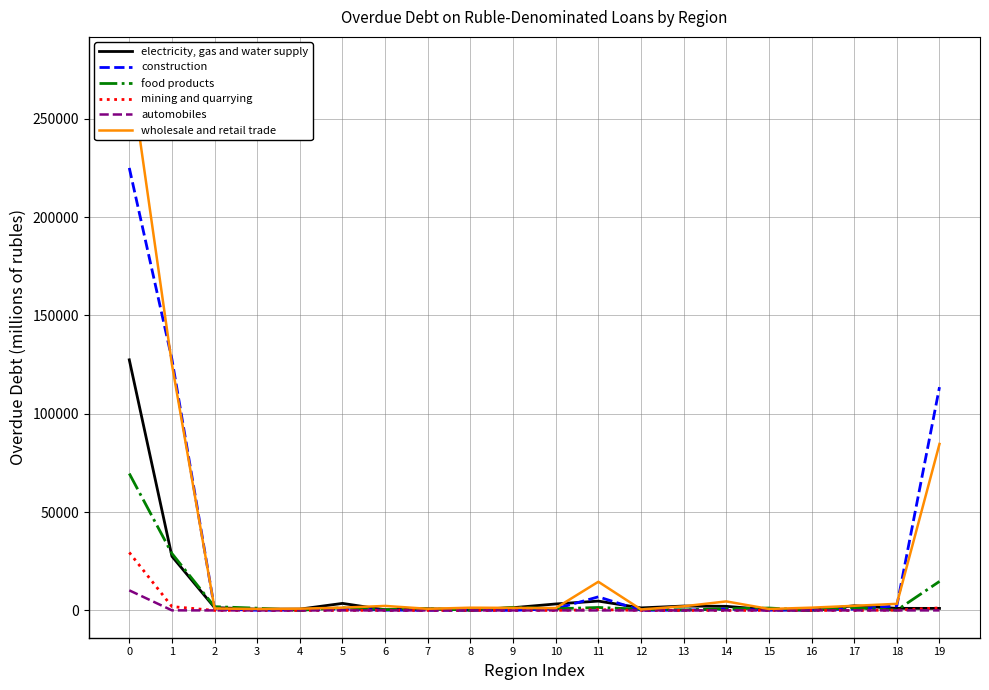

In food products, how many points are lower than both neighbors (excluding endpoints)?

7